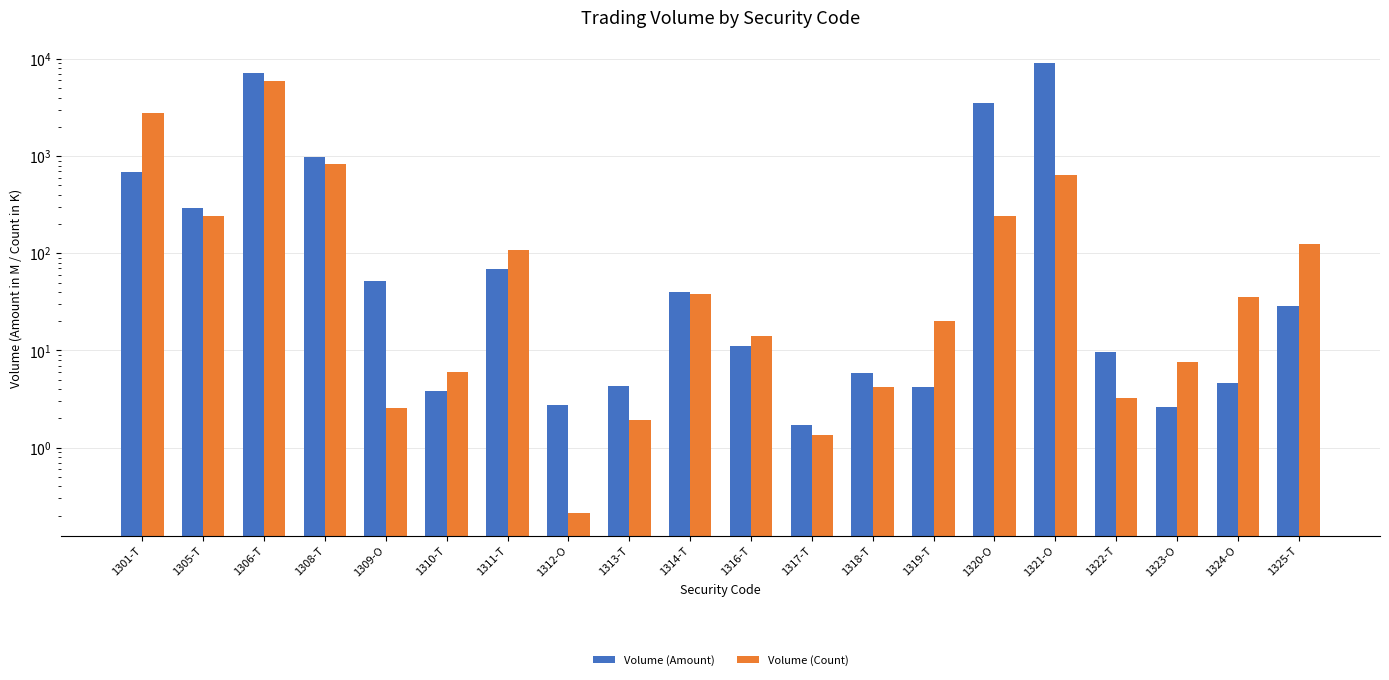

At which category is the sum across all series the highest?

1306-T